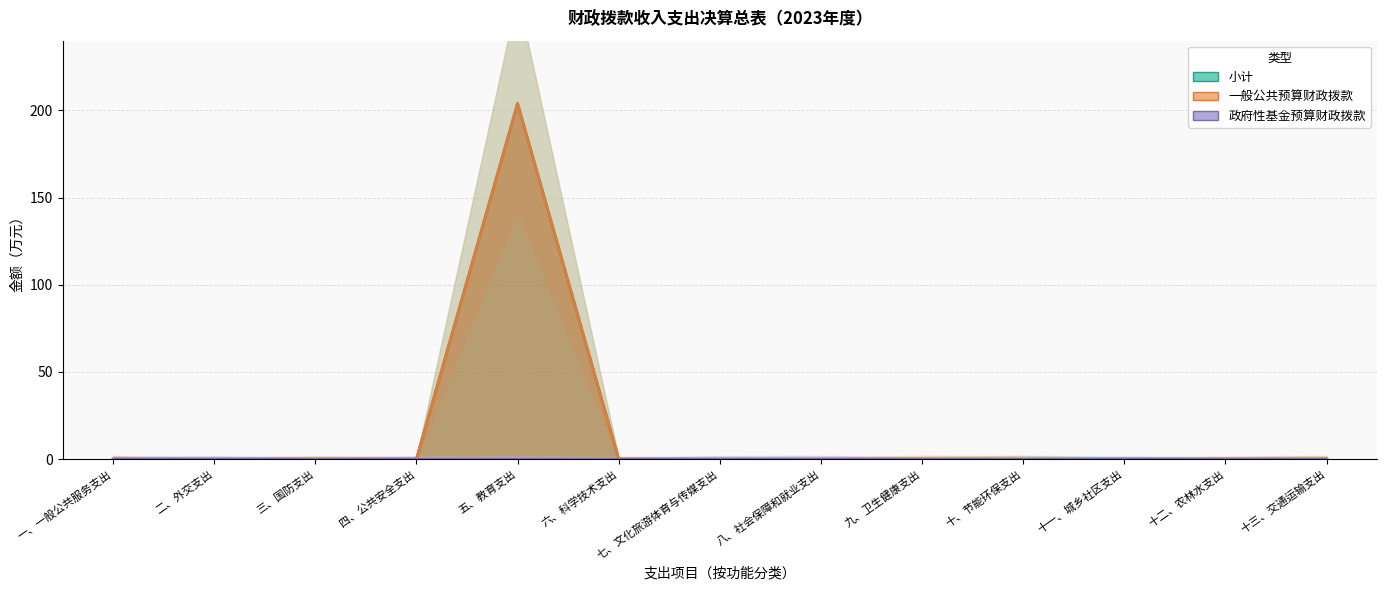

Which series changed the most between 五、教育支出 and 十一、城乡社区支出?

小计